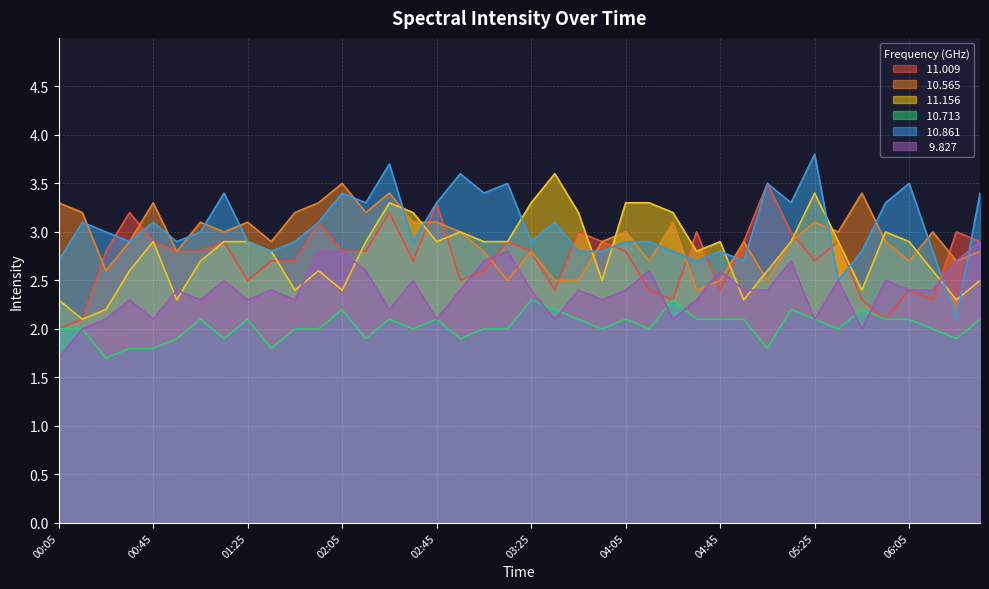

The  11.009 series shows 2.3 at 06:15. True or false?

True